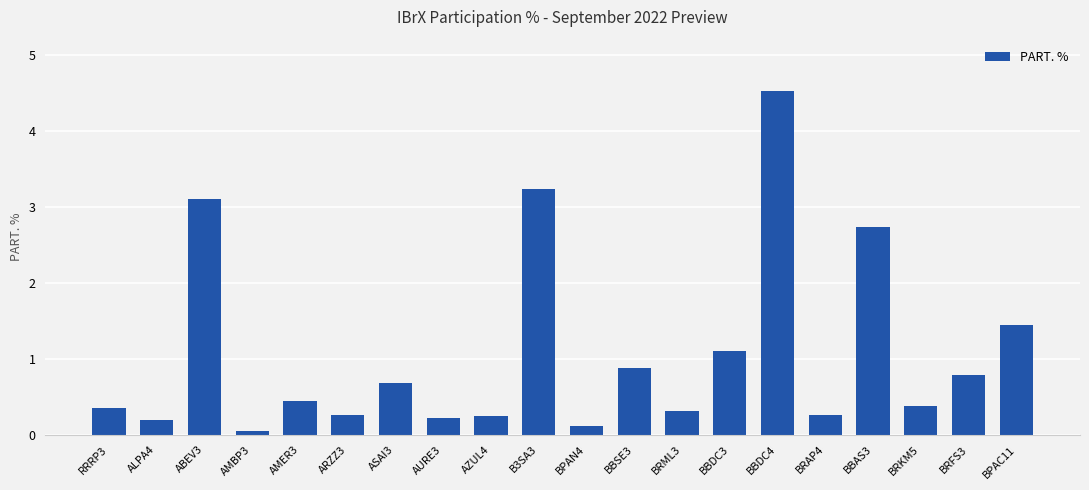

The value at BBDC3 is 1.5. True or false?

False